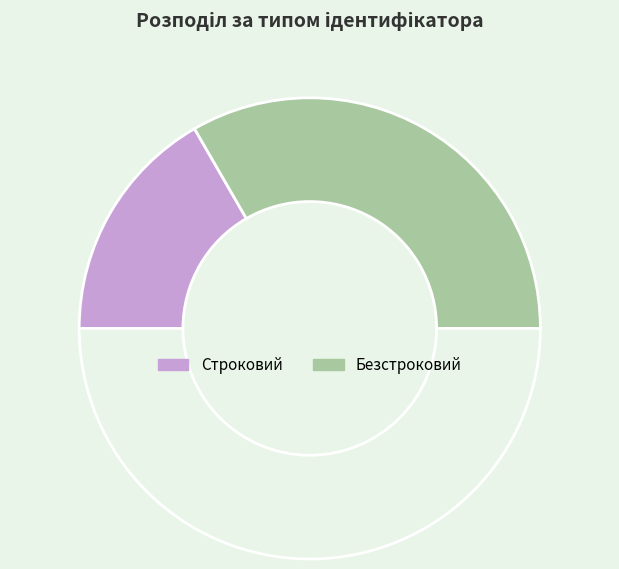

Is there a majority slice in this chart?

Yes